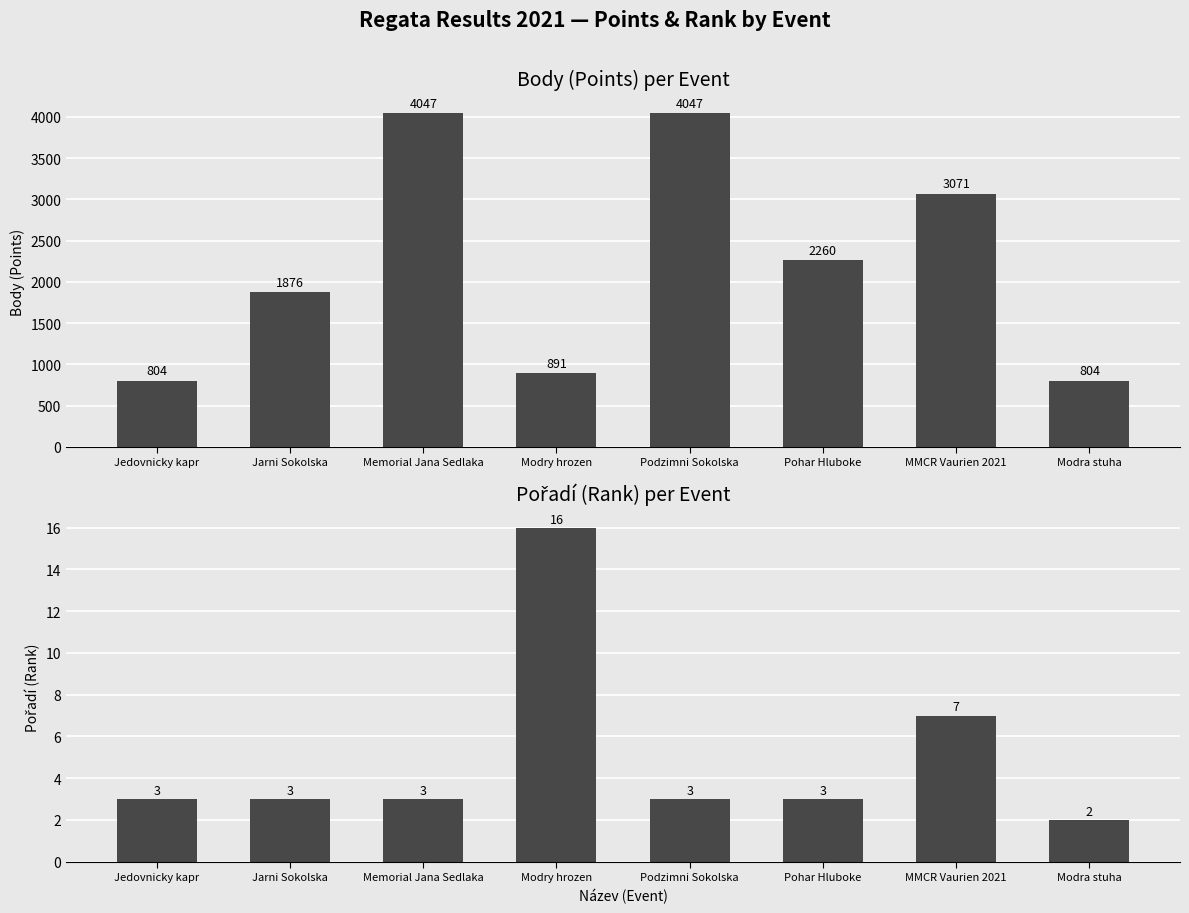

Rank the series by their maximum value, from lowest to highest.

Pořadí, Body